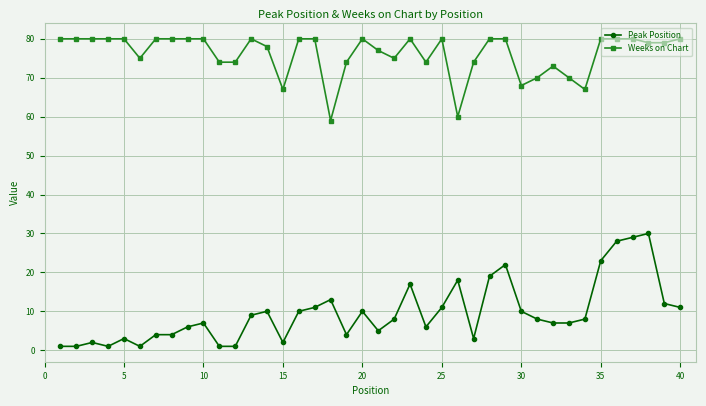

Rank the series by their maximum value, from lowest to highest.

Peak Position, Weeks on Chart